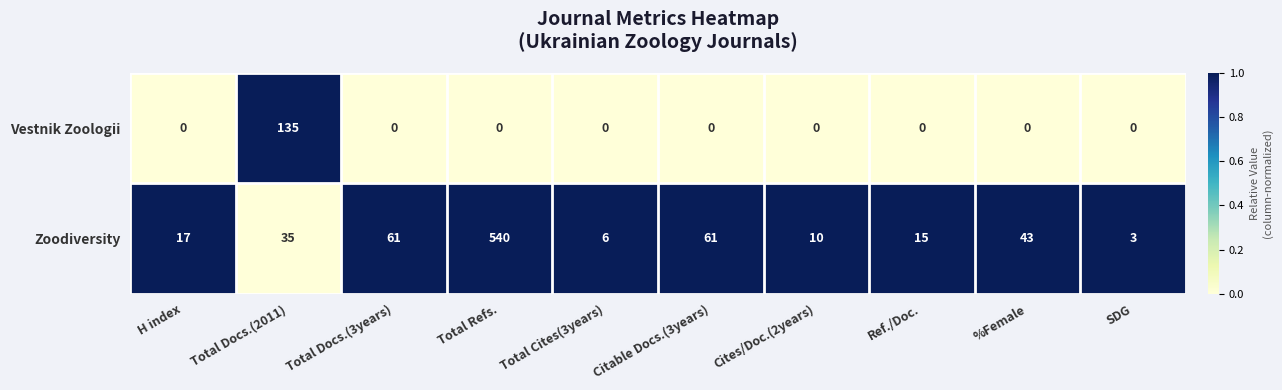

True or false: Vestnik Zoologii has a value of 78 at %Female.

False